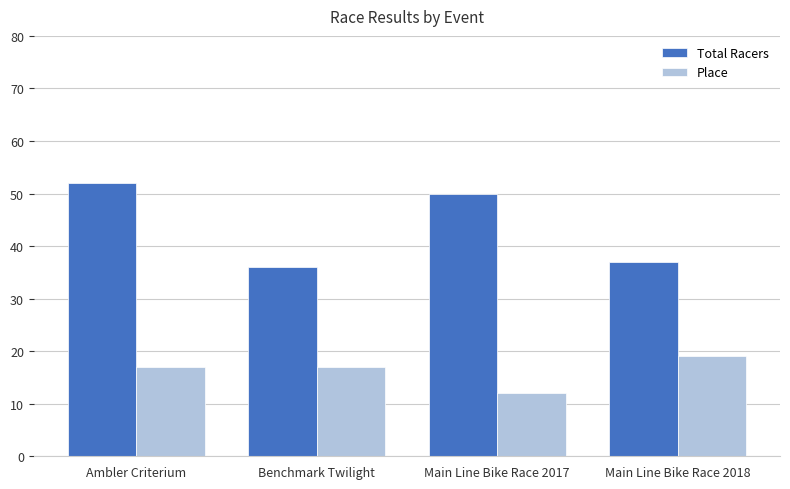

What is the value of the Total Racers bar at the 3rd from the left?

50